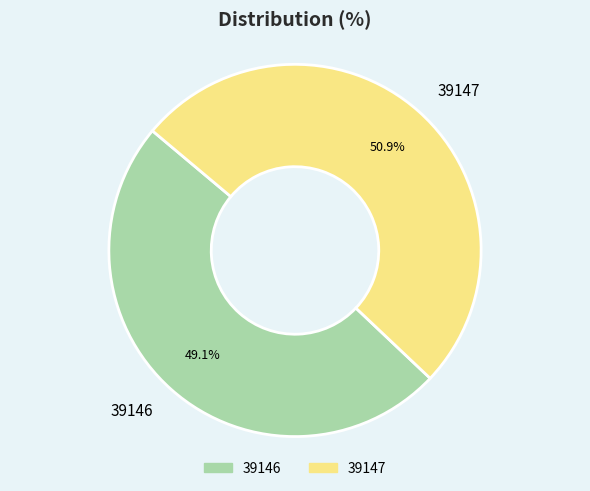

What percentage do 39147 and 39146 together represent?

100.0%